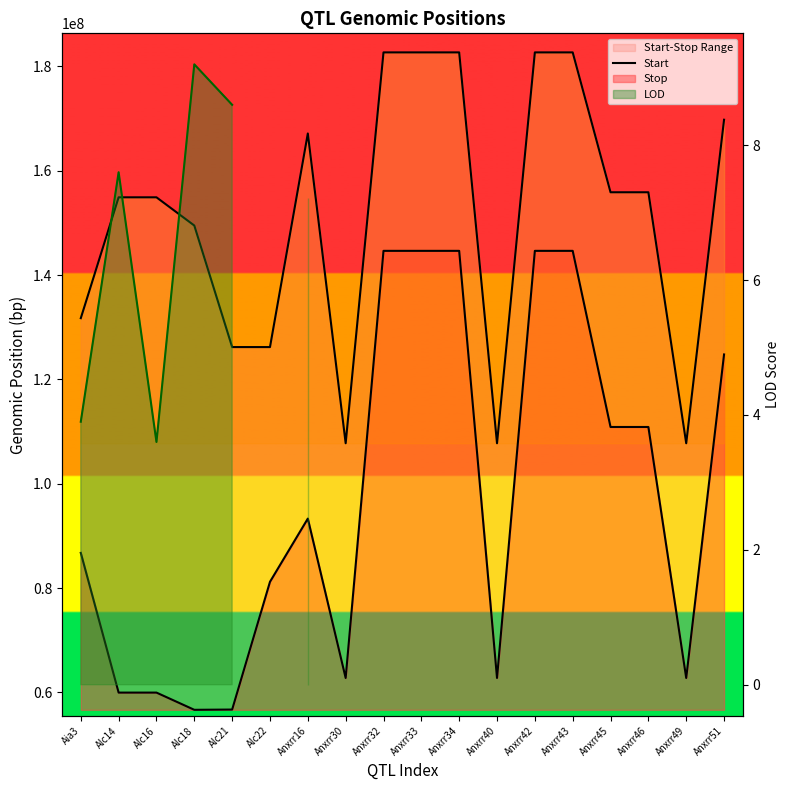

How many lines are shown in the chart?

3